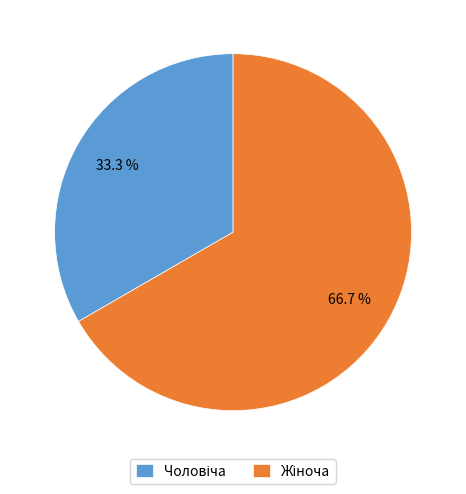

Is there any slice that represents more than half of the pie?

Yes